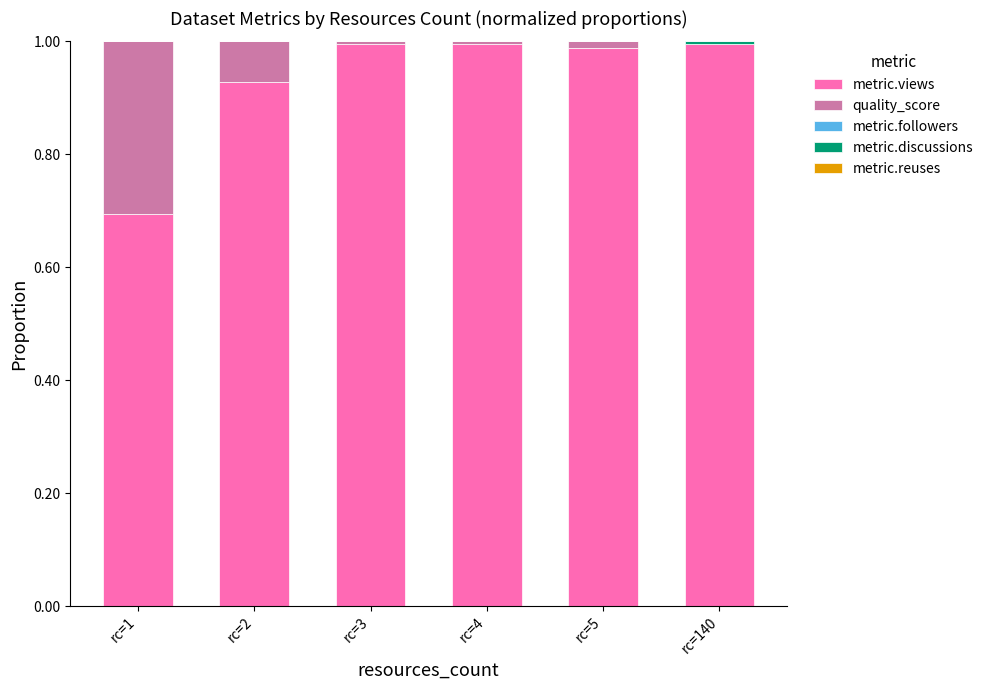

True or false: metric.views has a value of 0.6 at rc=2.

False